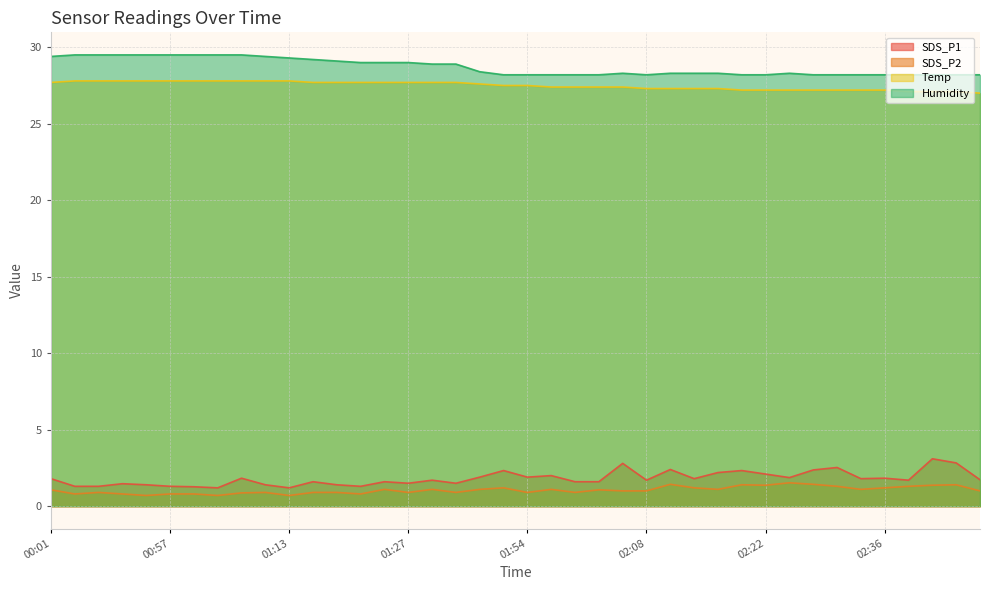

True or false: Temp and SDS_P1 intersect in this chart.

False